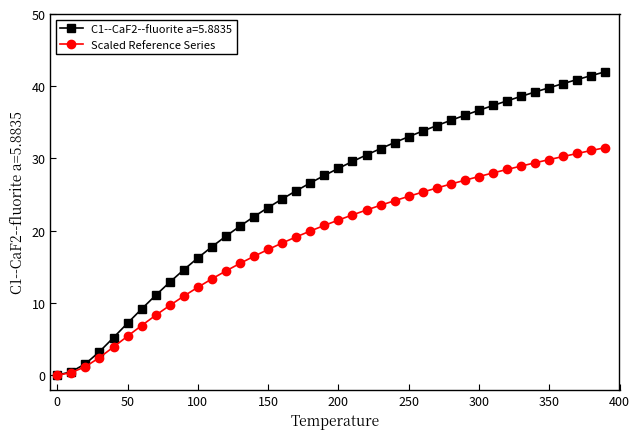

What is the value of the Scaled Reference Series point at the 27th from the left?

25.4